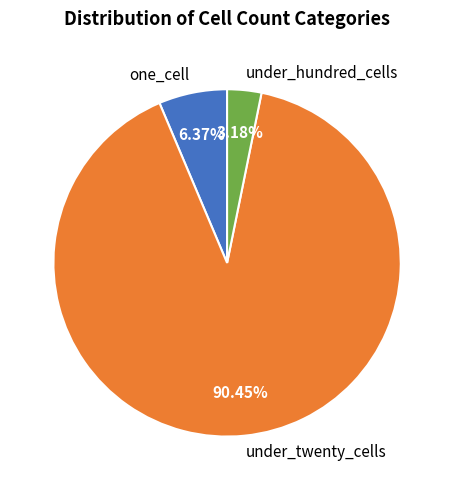

Count the number of slices in the pie.

3